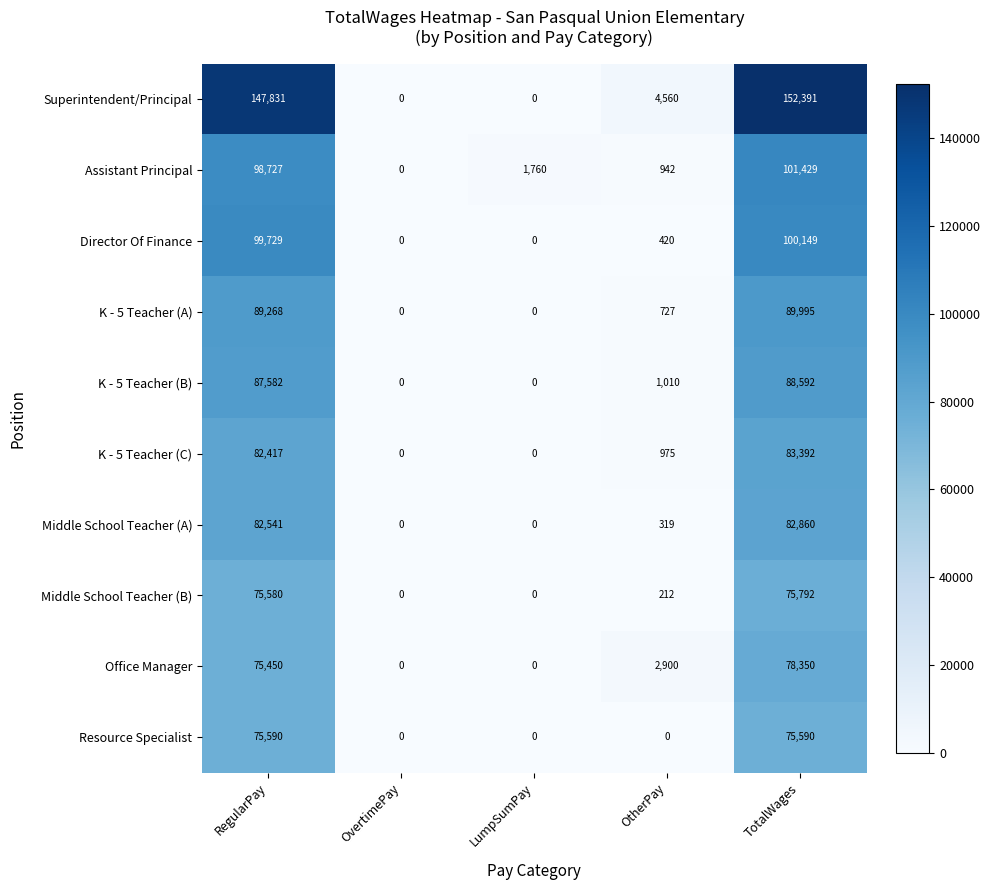

Which label corresponds to the largest value in the chart?

TotalWages